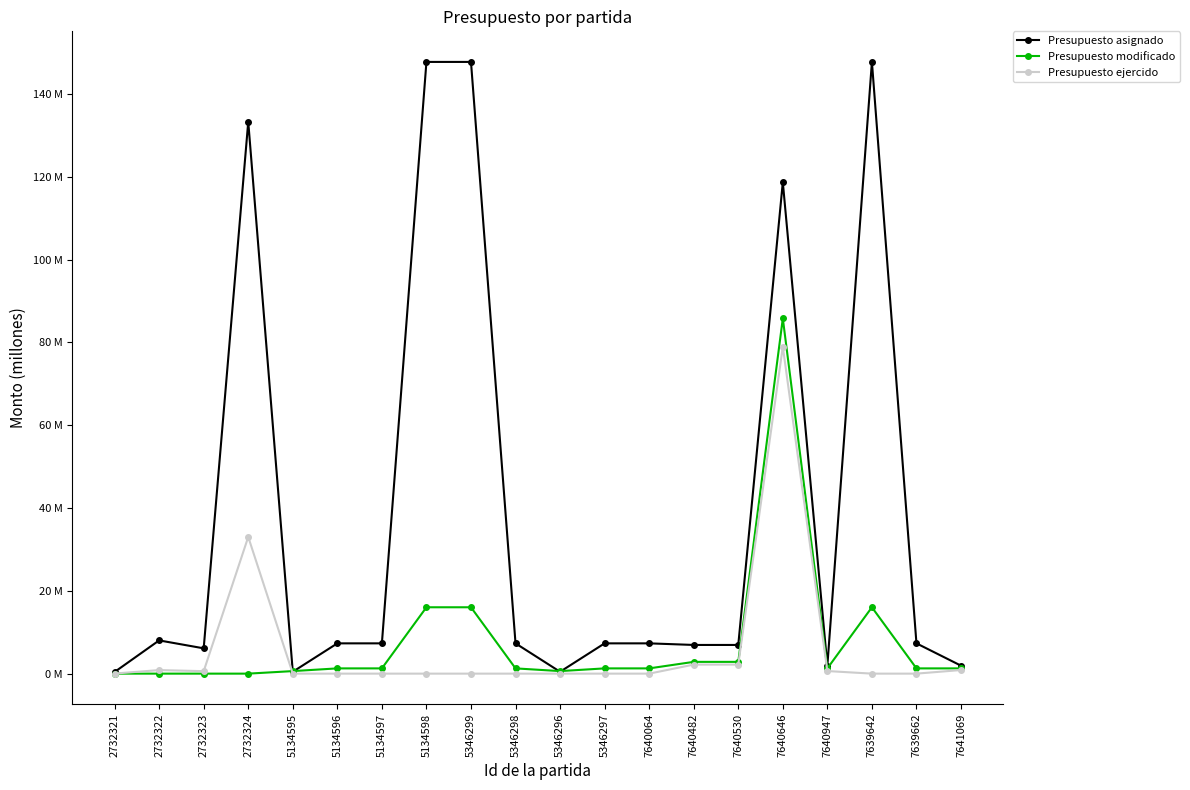

What position from the right is 5134597?

14